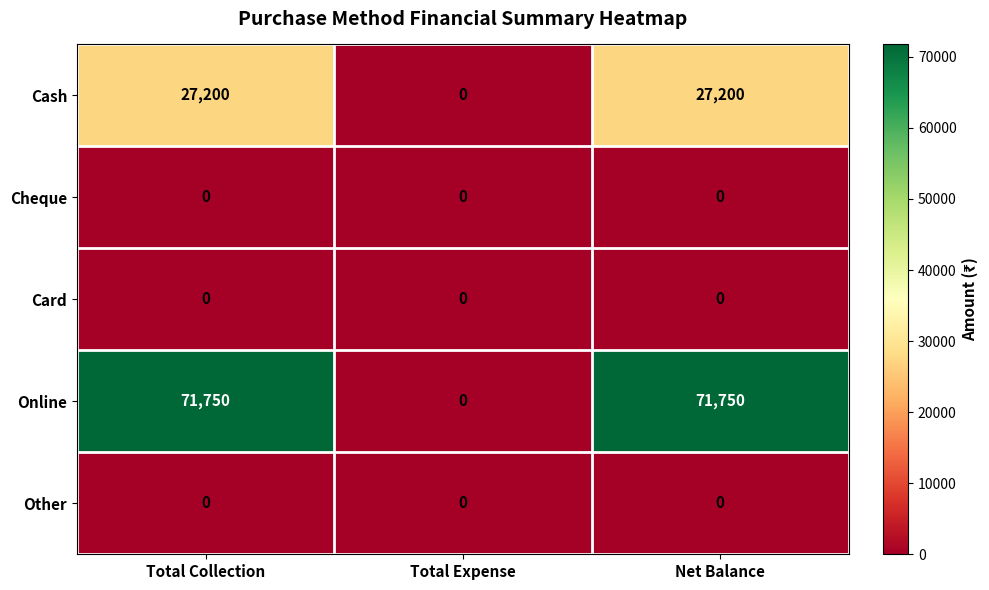

What is the difference between the Online values at Total Expense and Total Collection?

71750